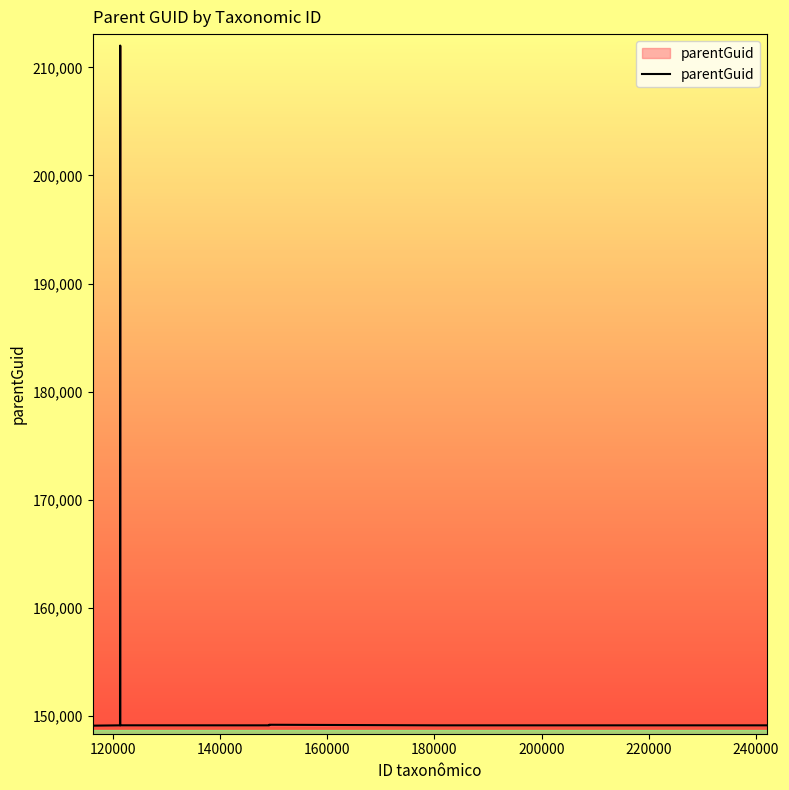

Count the number of data series in this chart.

1